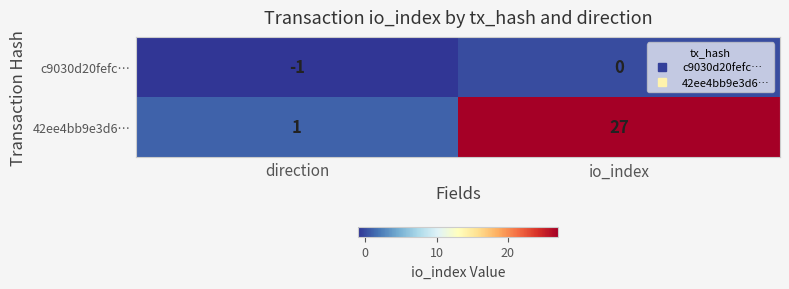

Reading right to left, list all the values displayed in this chart.

c9030d20fefc…: 0	-1
42ee4bb9e3d6…: 27	1